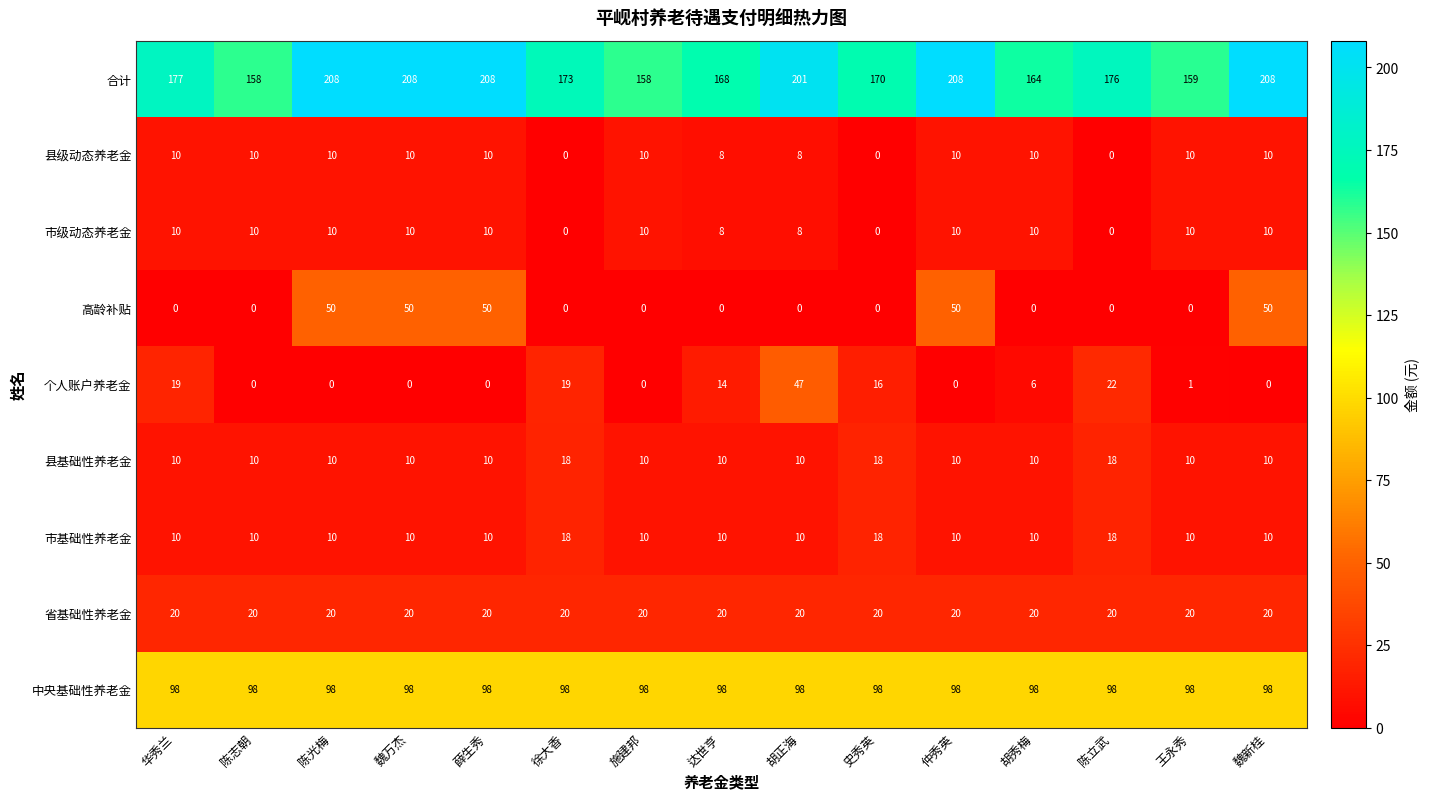

How many distinct data groups are displayed?

9